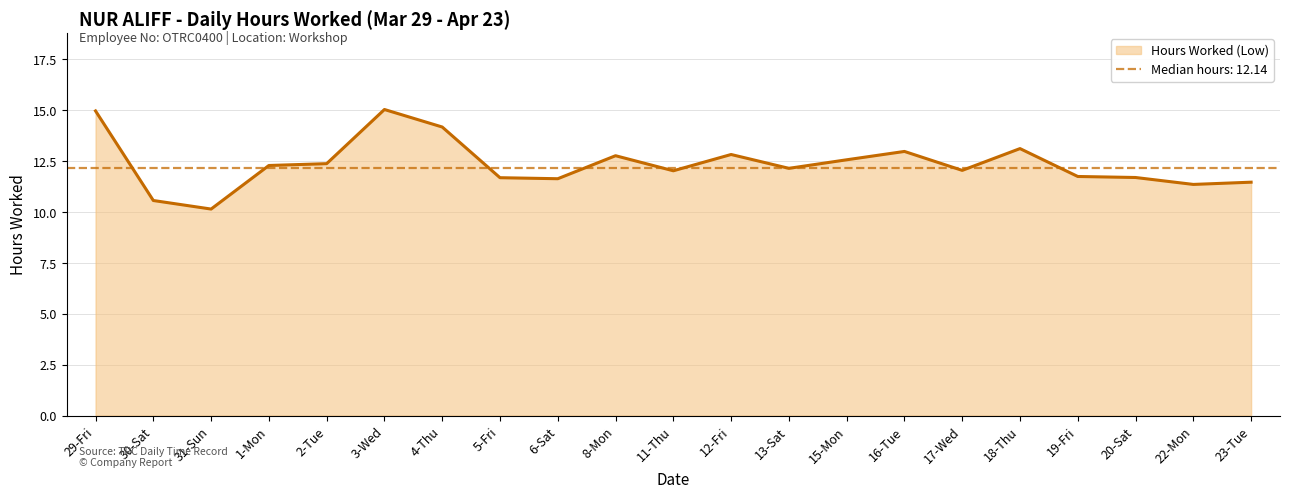

What is the approximate value at 22-Mon?

11.3